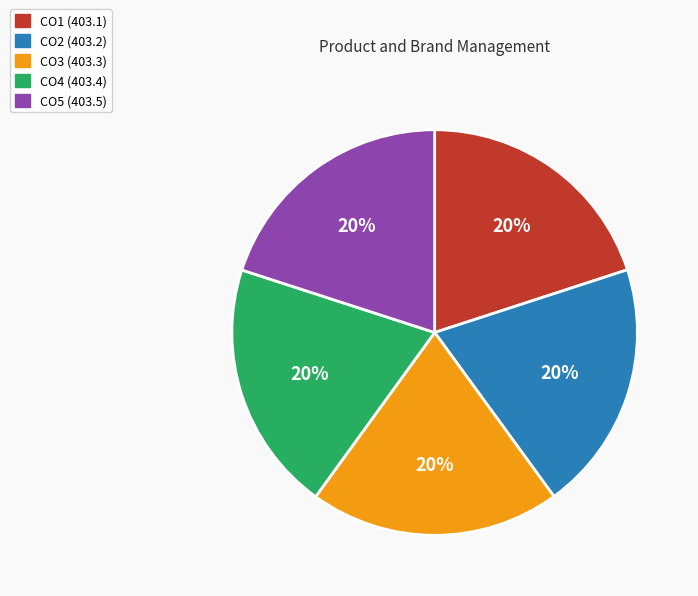

What percentage is the CO1 (403.1) slice, to the nearest percent?

20%